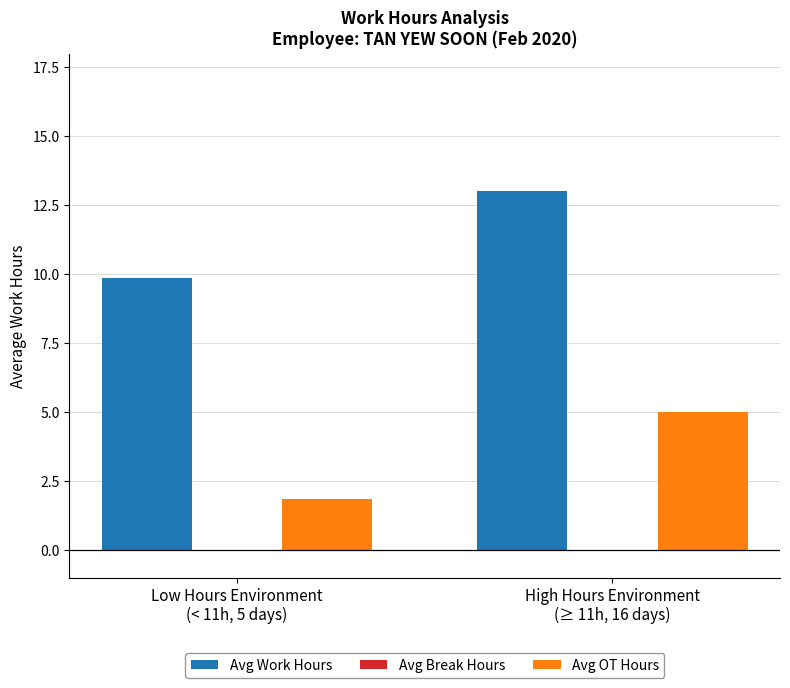

At how many categories does at least one series exceed 6?

2